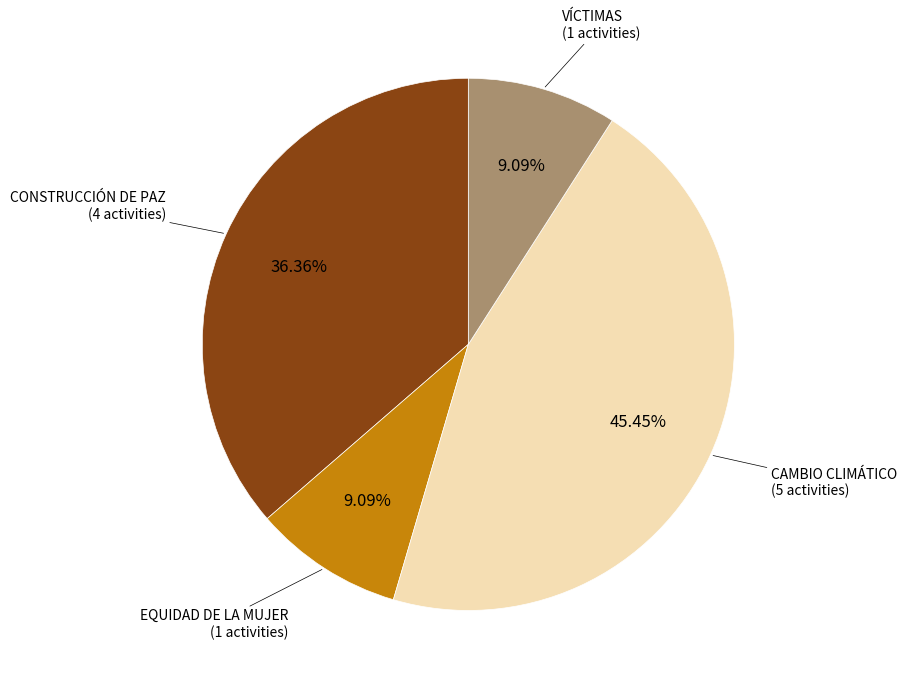

How many slices are in this pie chart?

4